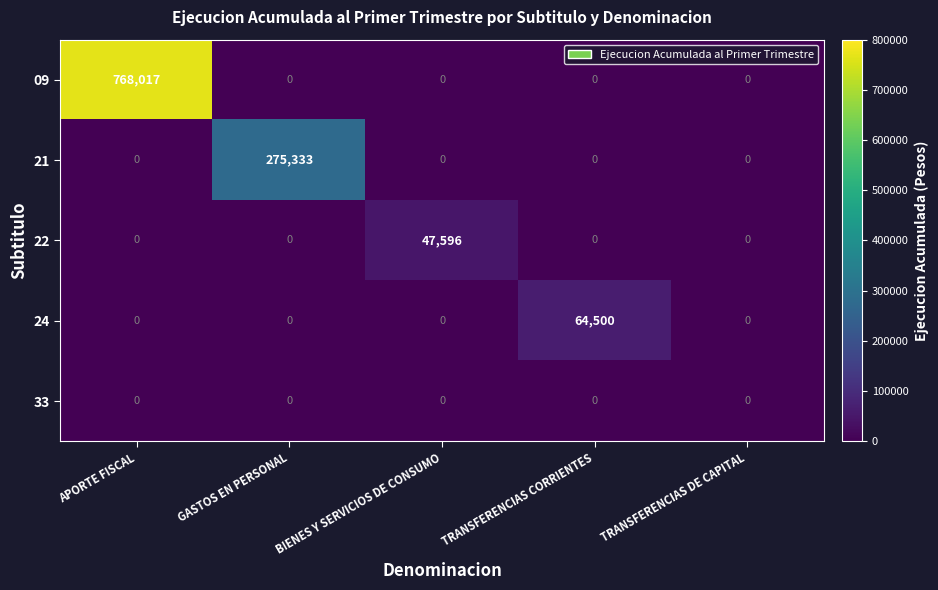

The value of 09 at TRANSFERENCIAS CORRIENTES is -528314. True or false?

False